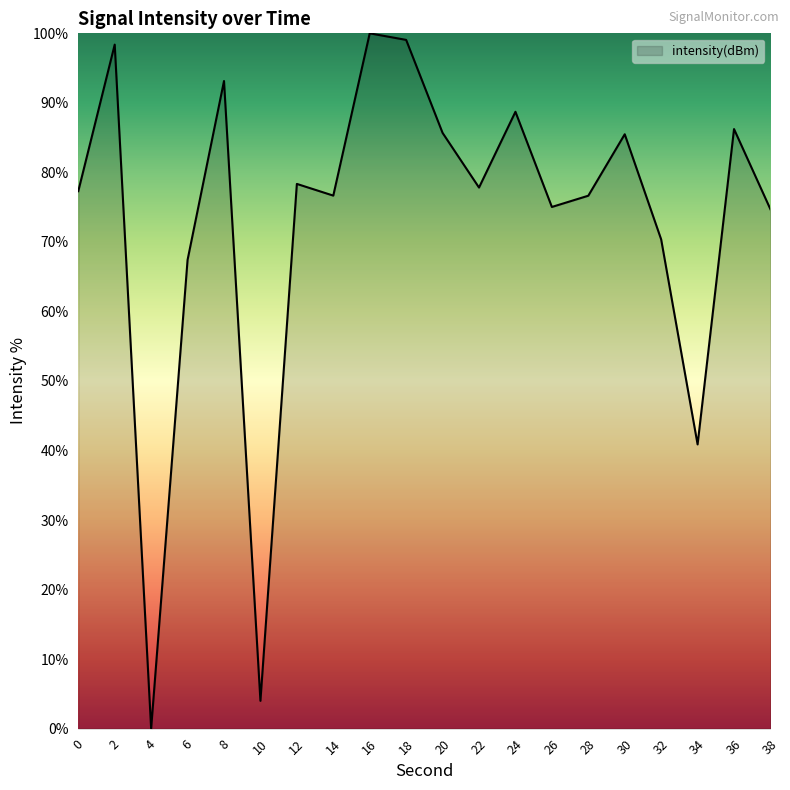

How many categories are shown in the chart?

20